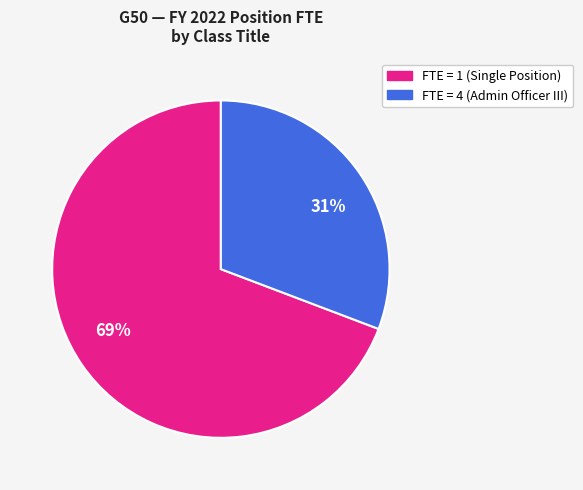

Combined, do 31% and 69% account for over 50%?

Yes